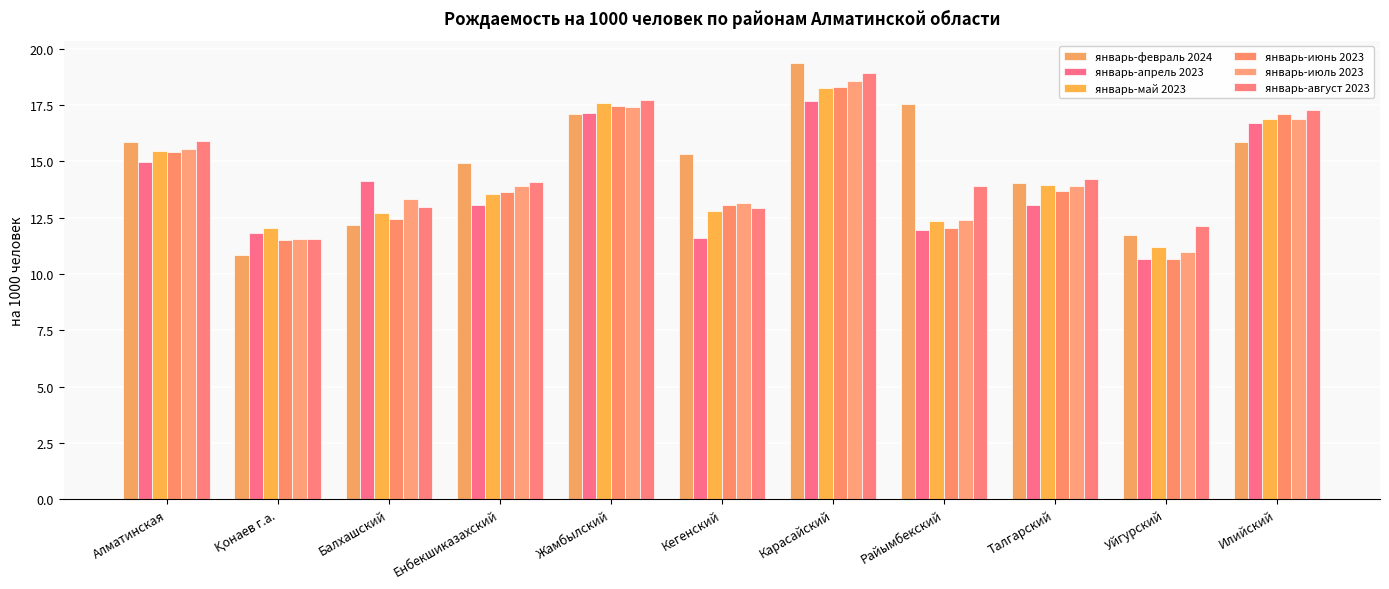

Does the chart contain any negative values?

No